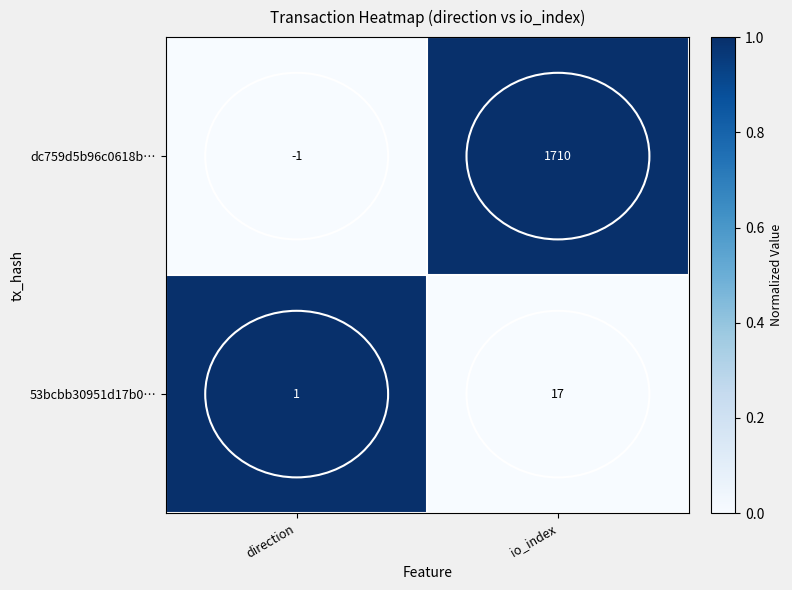

At how many categories does at least one series exceed 0?

2